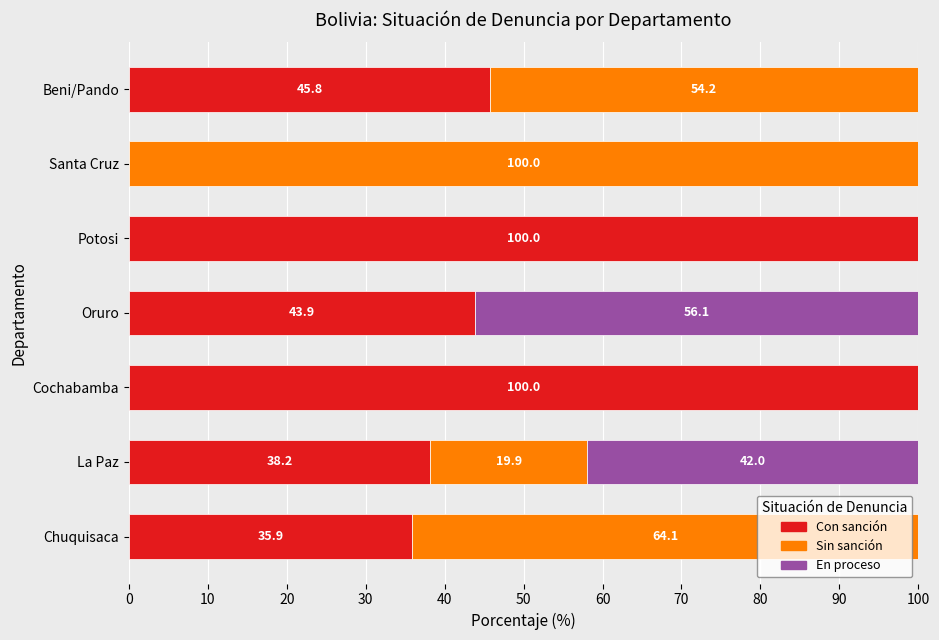

Is it true that Con sanción equals 20.8 at Beni/Pando?

False